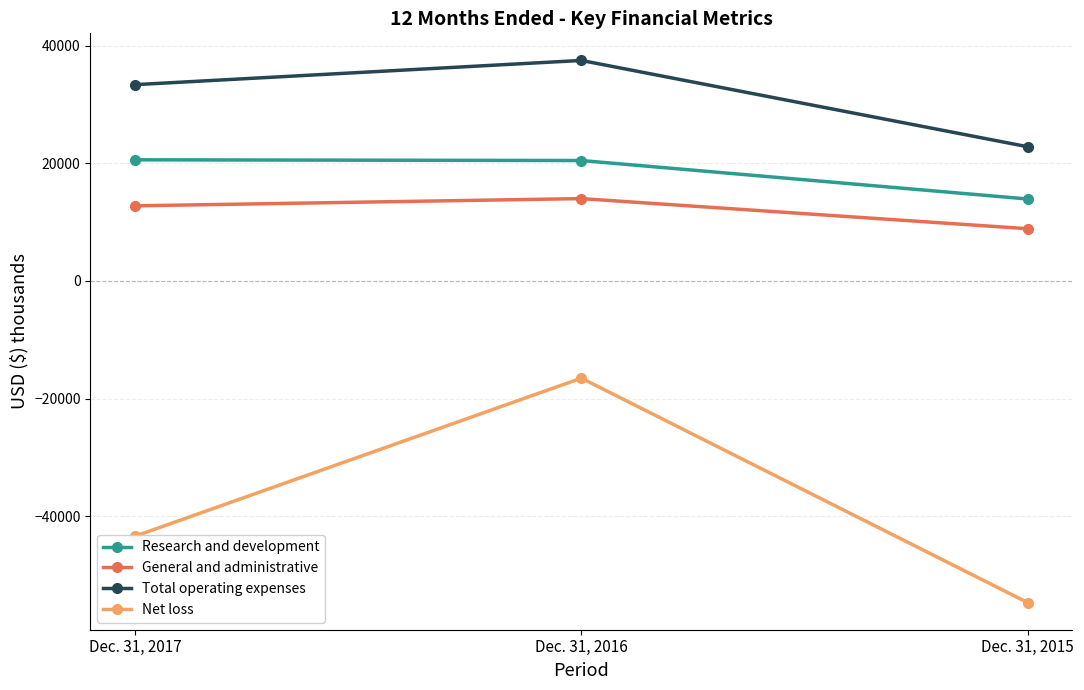

Does the chart display data point markers on the line(s)?

Yes